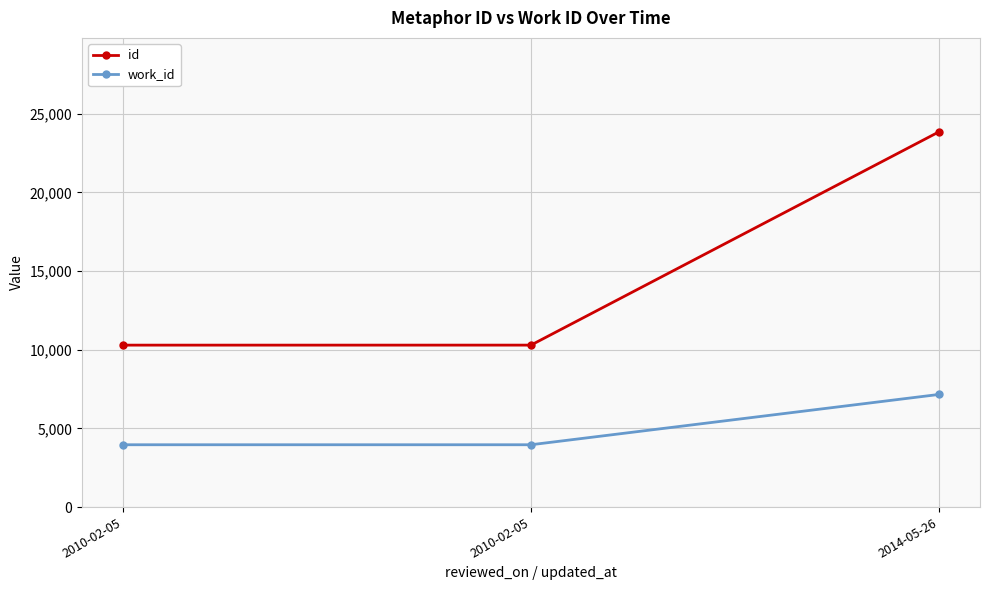

List the series in order of their overall mean, lowest first.

work_id, id